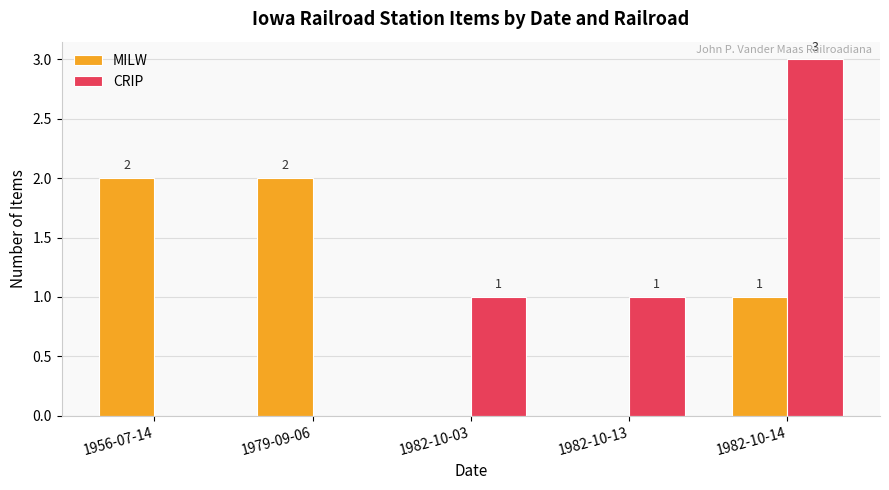

Reading right to left, extract all data points from this chart.

MILW: 1	0	0	2	2
CRIP: 3	1	1	0	0